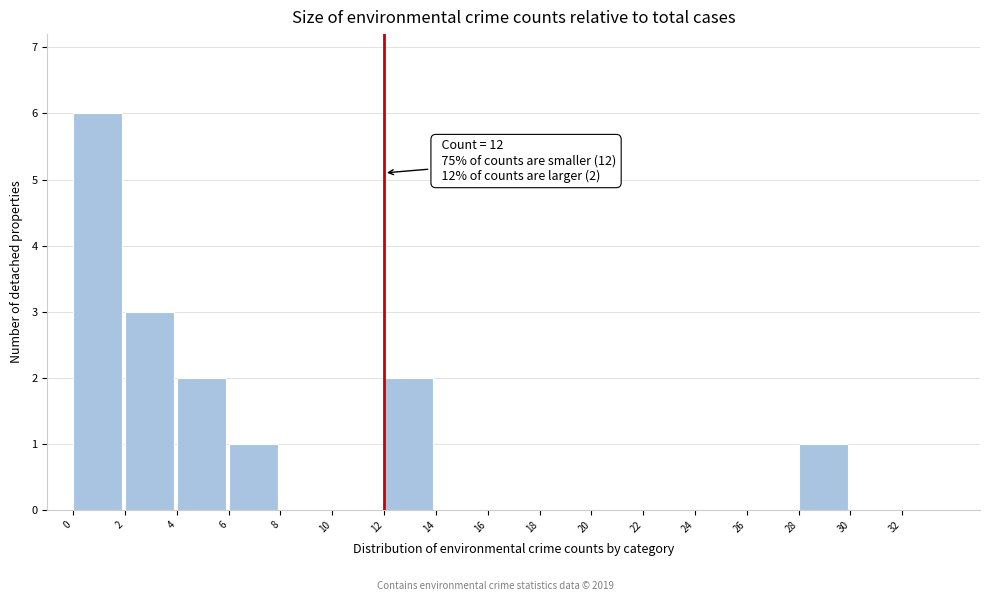

Which range on the x-axis has the tallest bar?

0 to 2